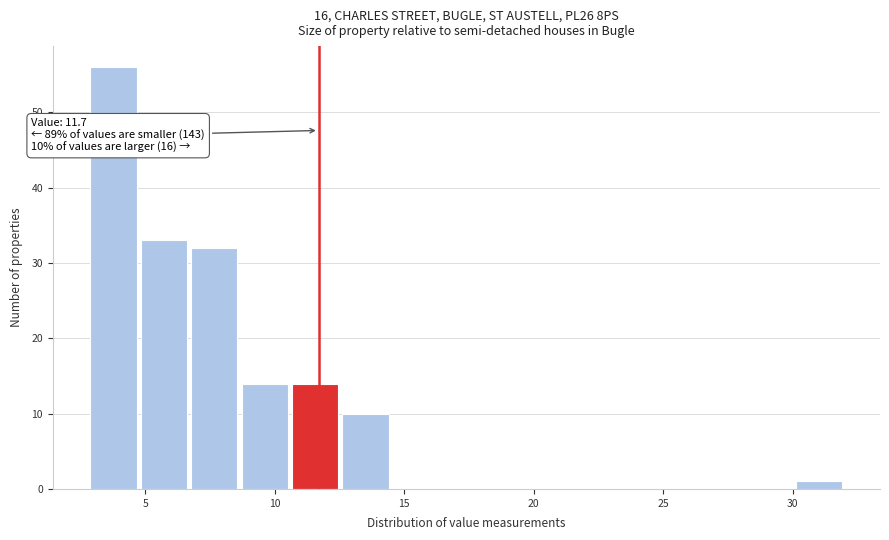

Around what value on the x-axis is the tallest bar? Give the approximate position of its centre, as read against the axis.

4.0